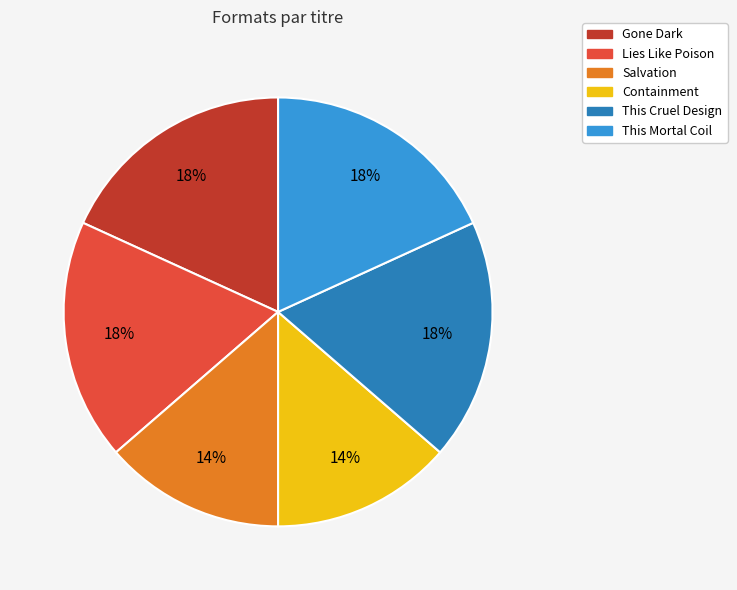

Combined, do This Mortal Coil and Gone Dark account for over 50%?

No